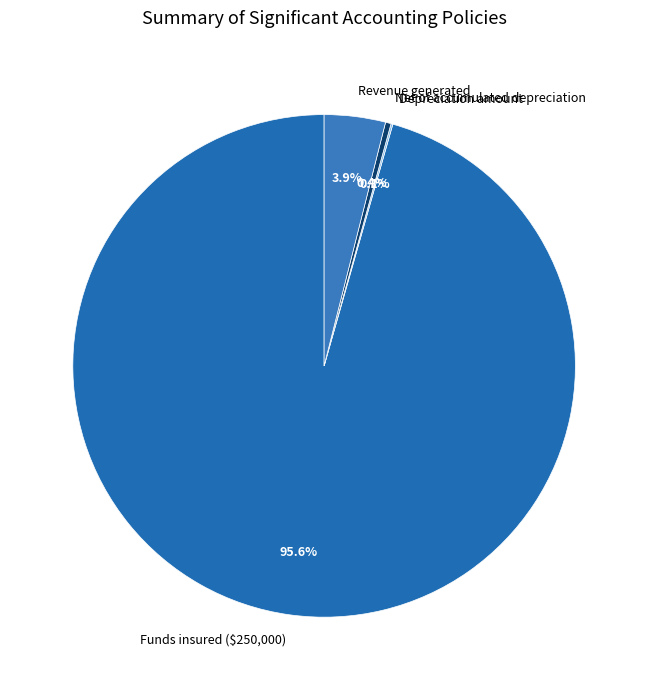

To the nearest percent, what is the difference between the largest and smallest slice percentages?

95%